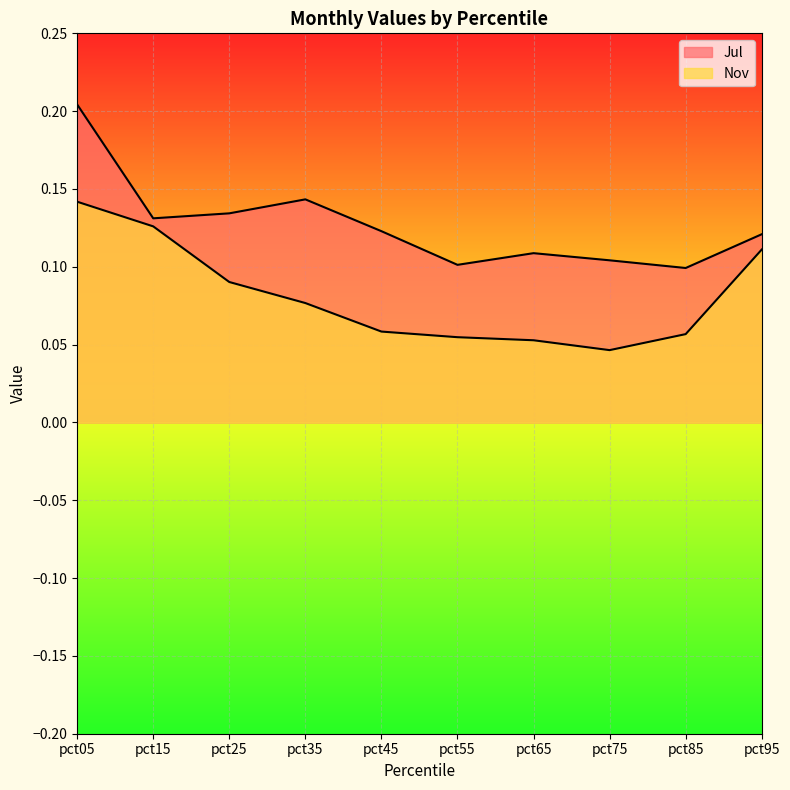

True or false: Jul and Nov cross at least once.

False